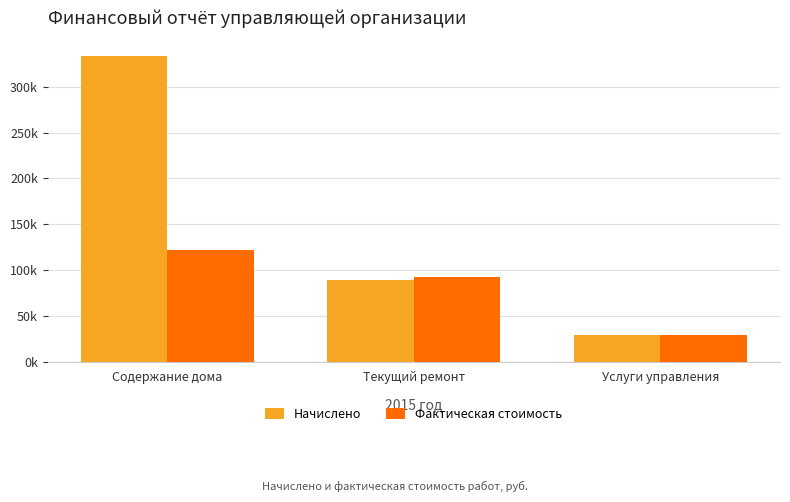

What is the label of the 3rd bar from the right?

Содержание дома